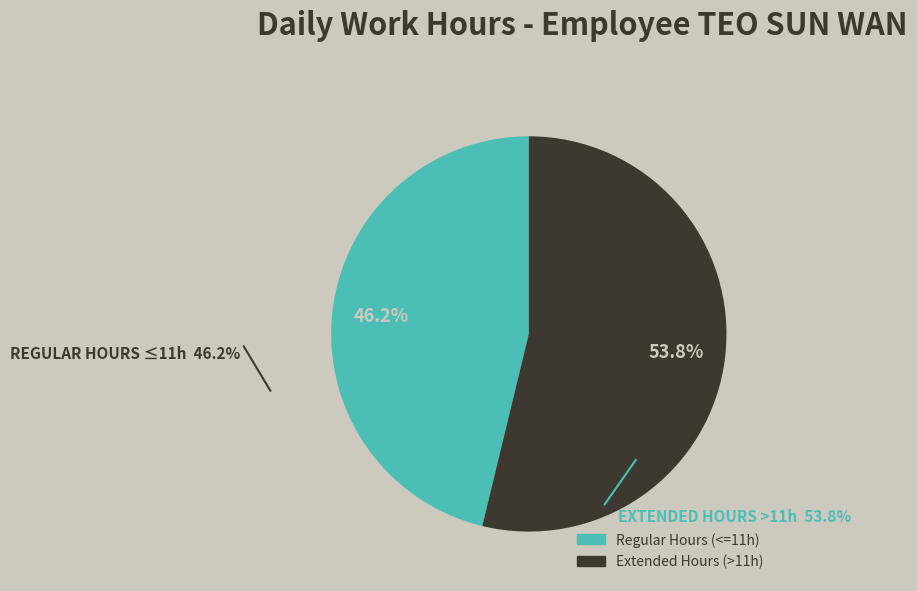

Is there a majority slice in this chart?

Yes